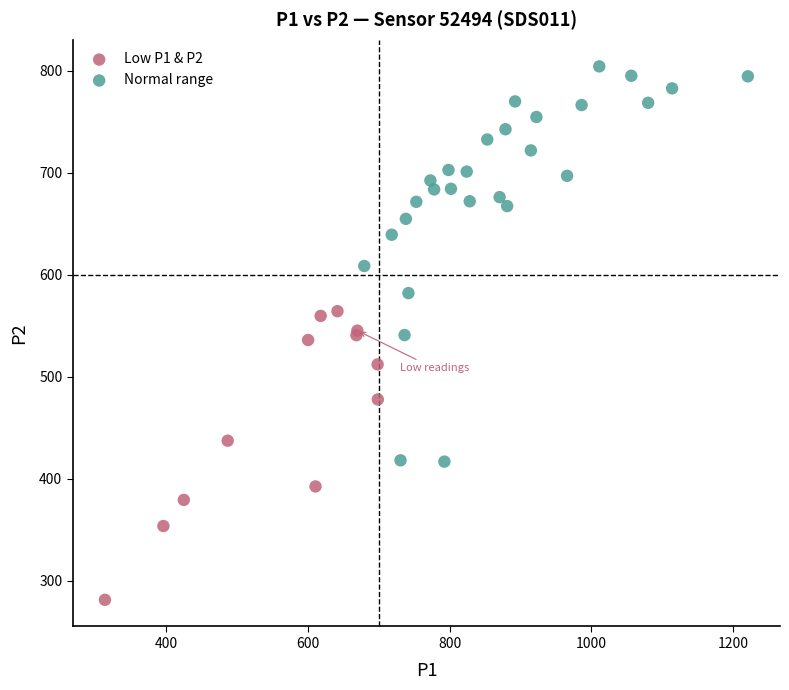

What are all the series names shown in the legend?

Low P1 & P2, Normal range